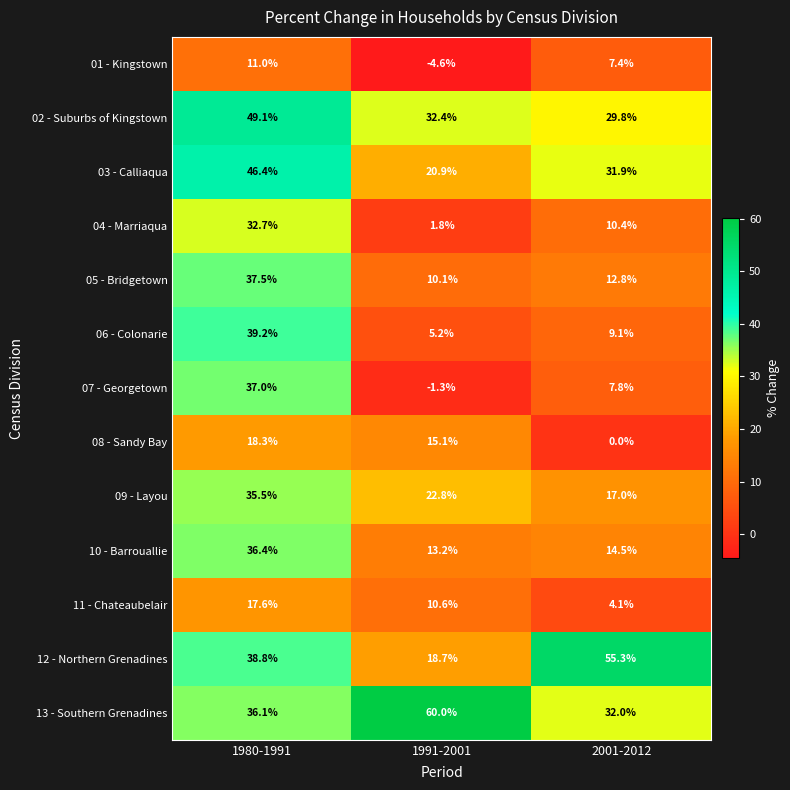

Rank the series at 2001-2012 from highest to lowest value.

12 - Northern Grenadines, 13 - Southern Grenadines, 03 - Calliaqua, 02 - Suburbs of Kingstown, 09 - Layou, 10 - Barrouallie, 05 - Bridgetown, 04 - Marriaqua, 06 - Colonarie, 07 - Georgetown, 01 - Kingstown, 11 - Chateaubelair, 08 - Sandy Bay